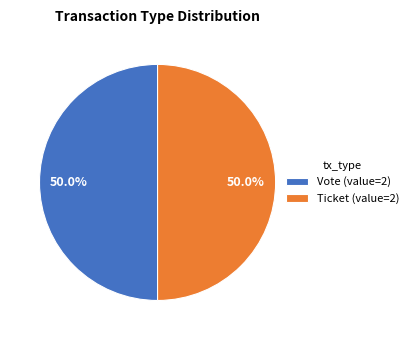

What is the total percentage of Vote (value=2) and Ticket (value=2)?

100.0%